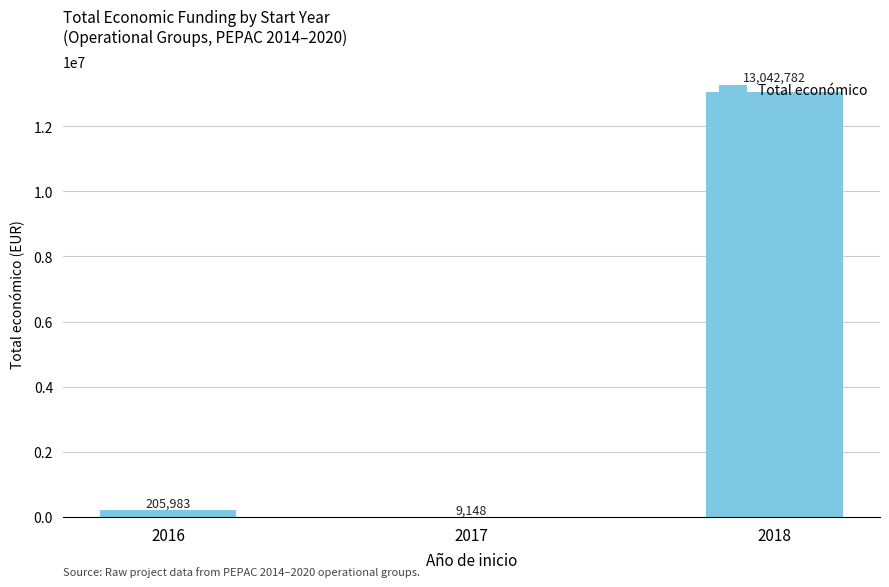

Which label corresponds to the largest value in the chart?

2018